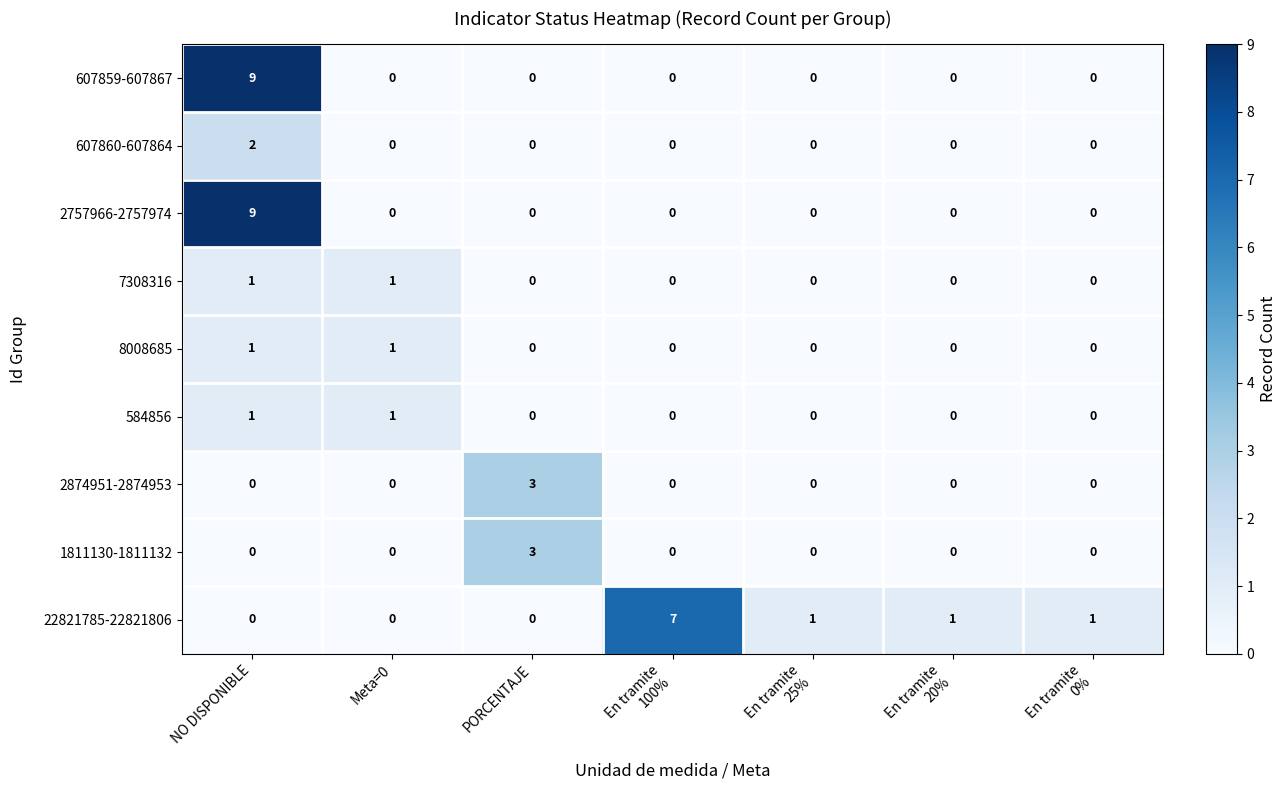

The value of 1811130-1811132 at Meta=0 is 0. True or false?

True